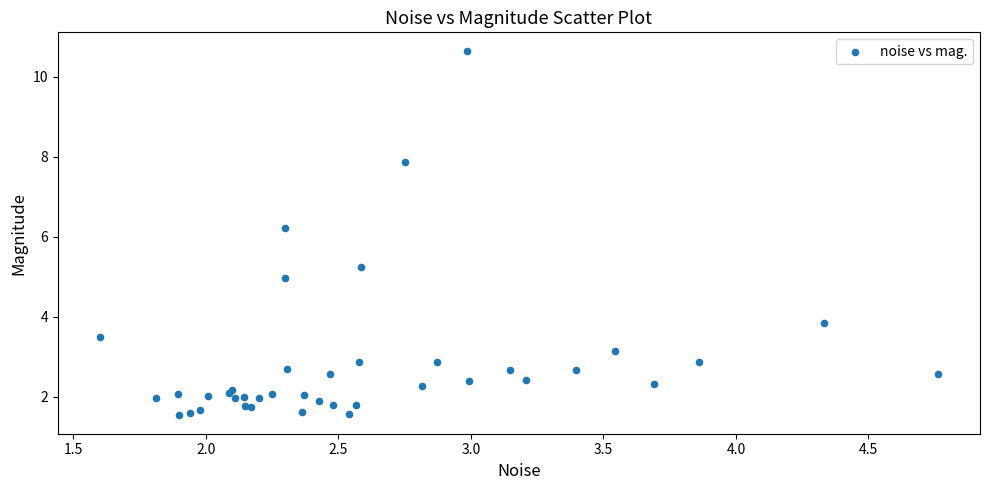

What Y value in the scatter plot is closest to 6?

6.2